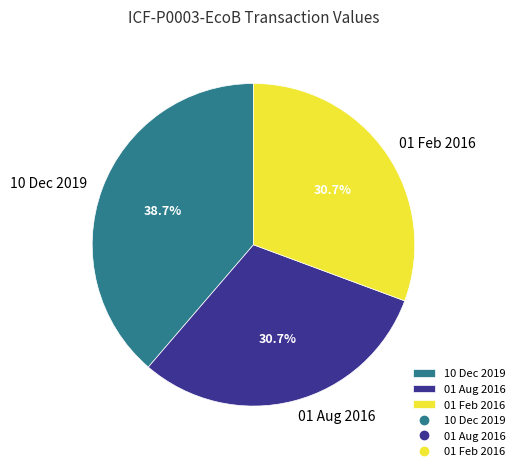

What portion of the pie excludes 01 Aug 2016?

69.3%